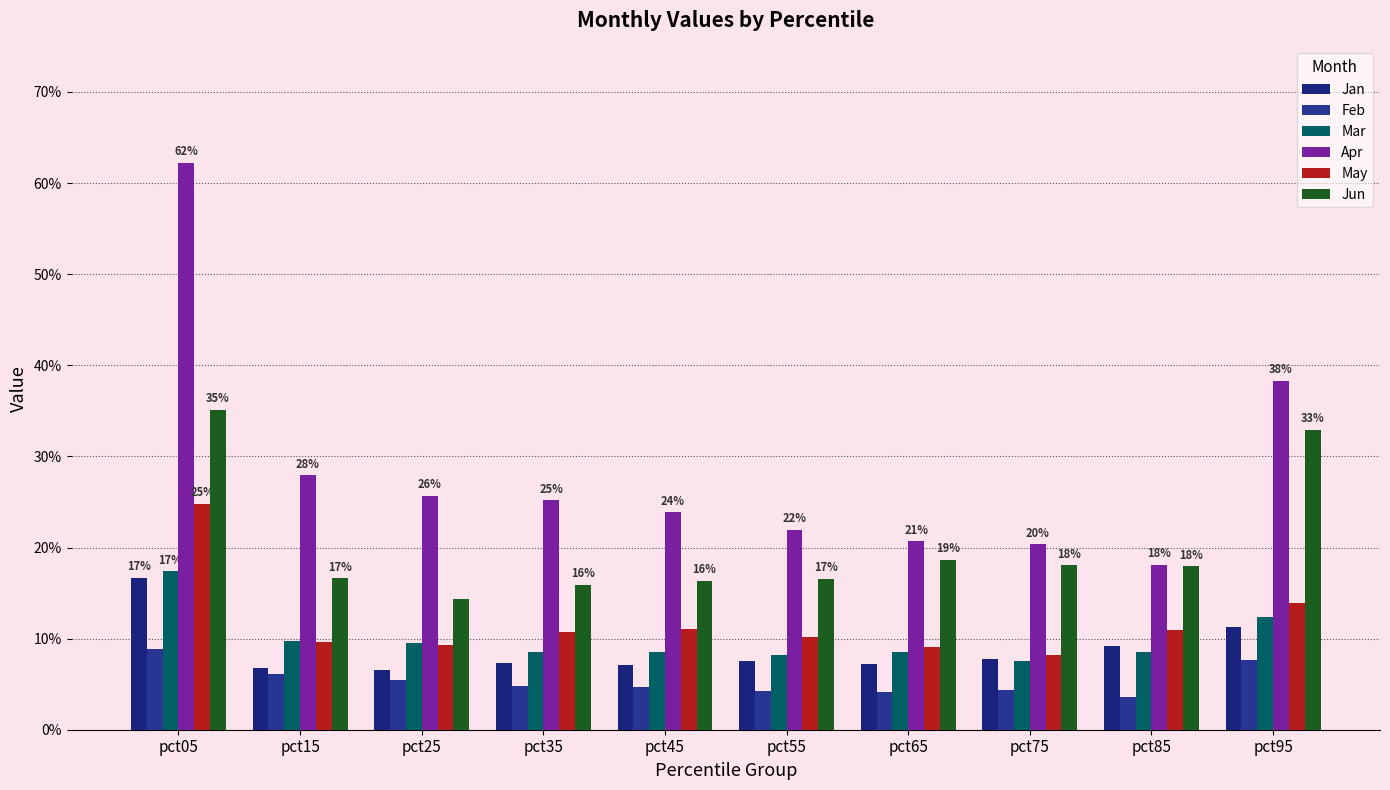

Are the bars grouped side by side (vs. stacked)?

Yes